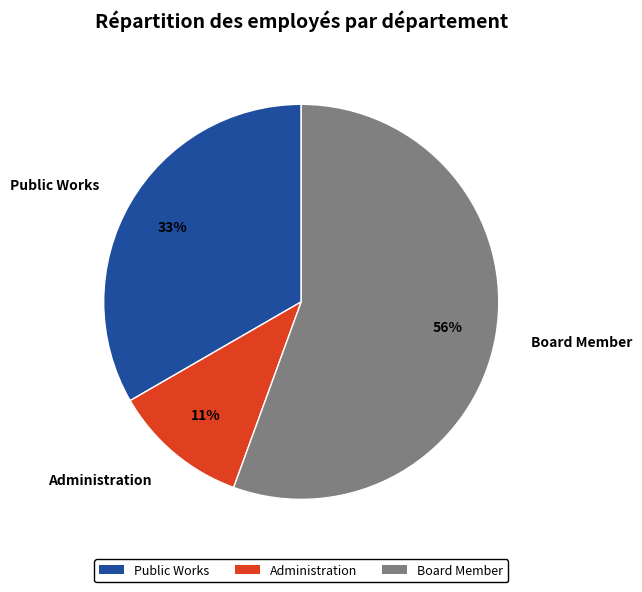

To the nearest percent, what portion does Public Works represent?

33%